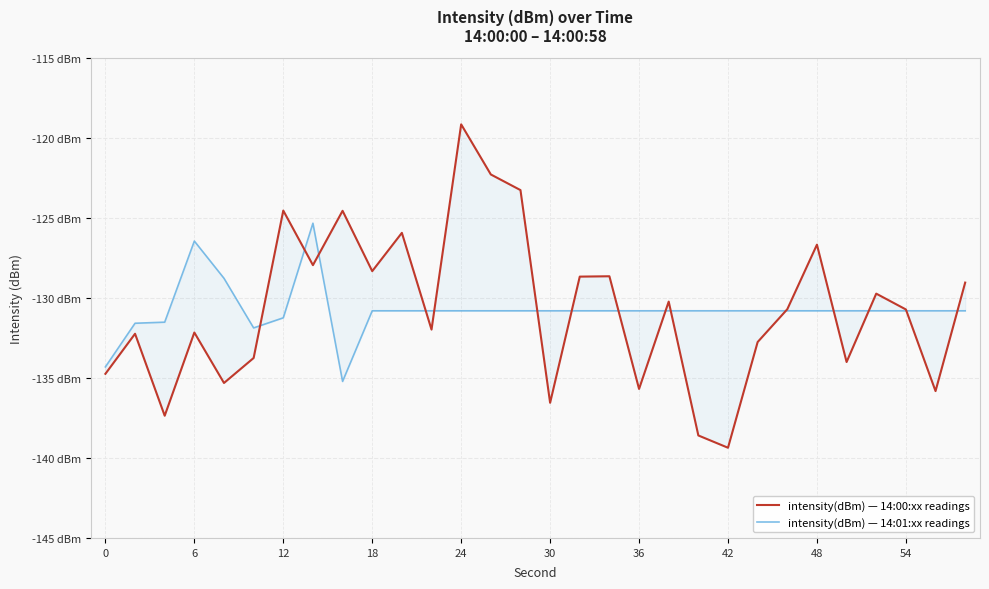

List the series in order of their overall mean, highest first.

intensity(dBm) — 14:00:xx readings, intensity(dBm) — 14:01:xx readings